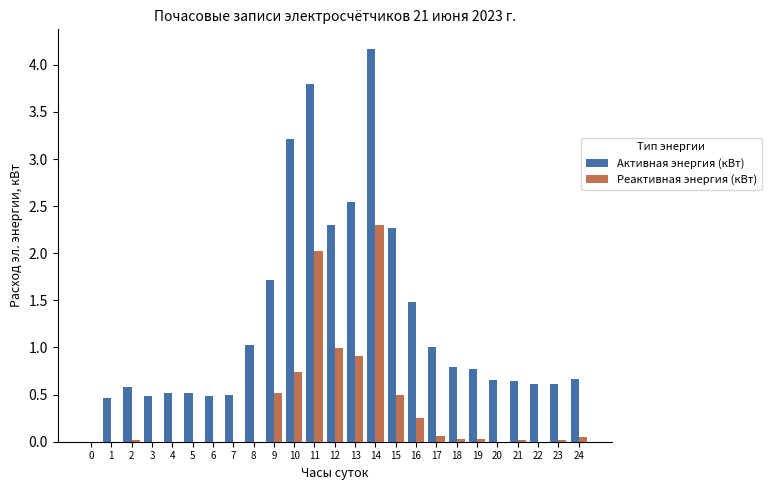

The Активная энергия (кВт) series shows 4.2 at 14. True or false?

True